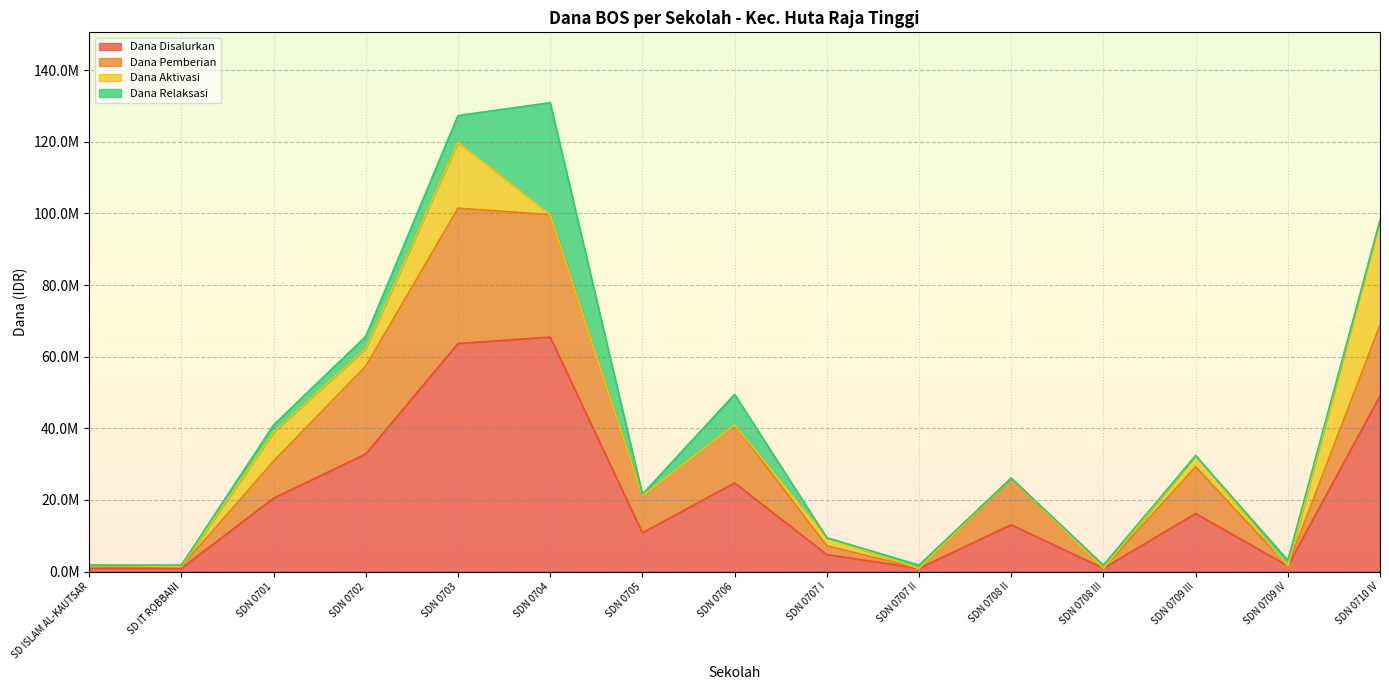

The Dana Disalurkan series shows 65475000 at SDN 0704. True or false?

True